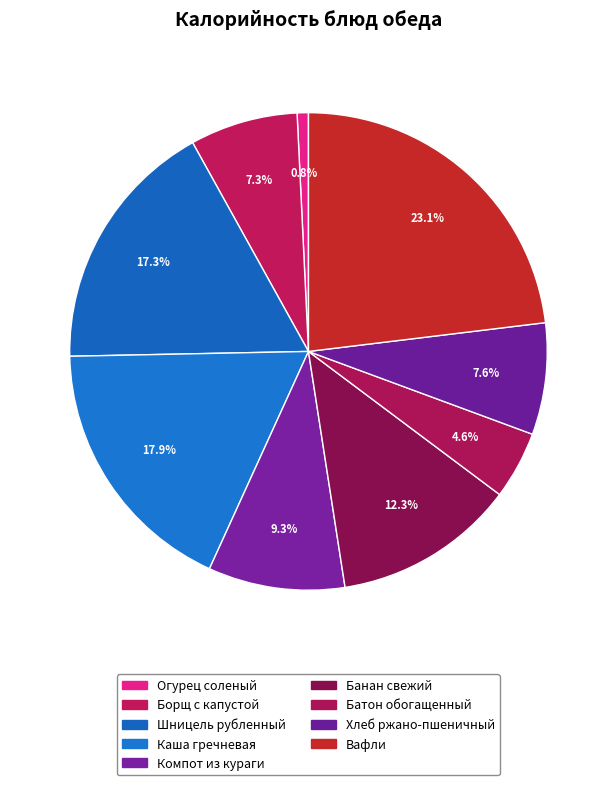

Count the number of slices in the pie.

9